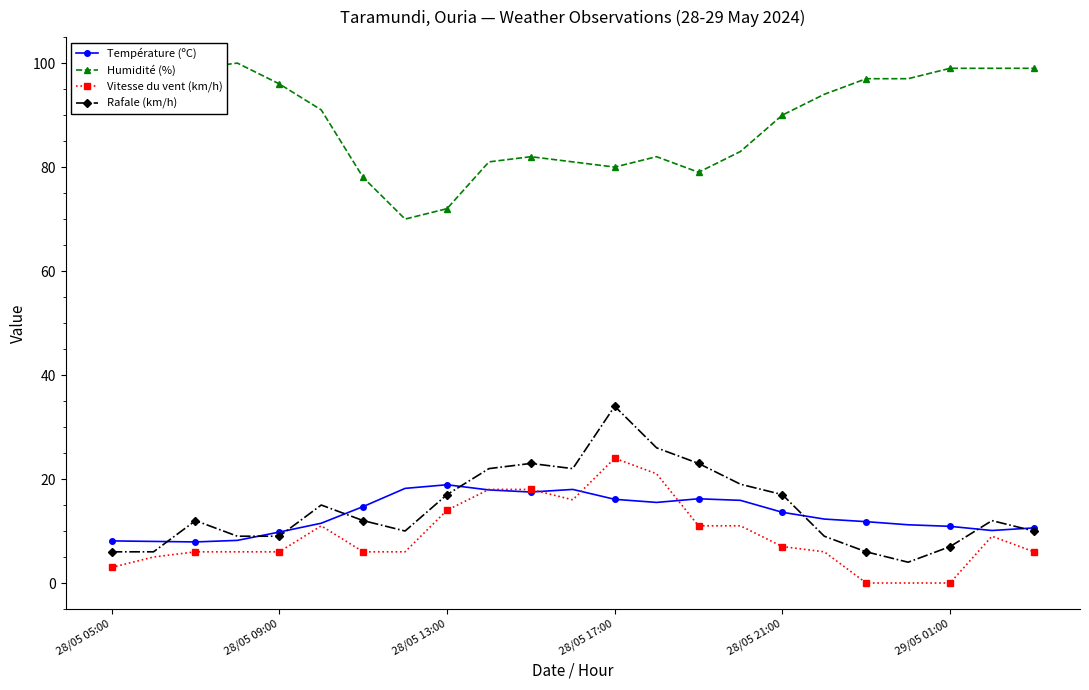

True or false: Température (ºC) has more than 2 points higher than both neighbors.

True